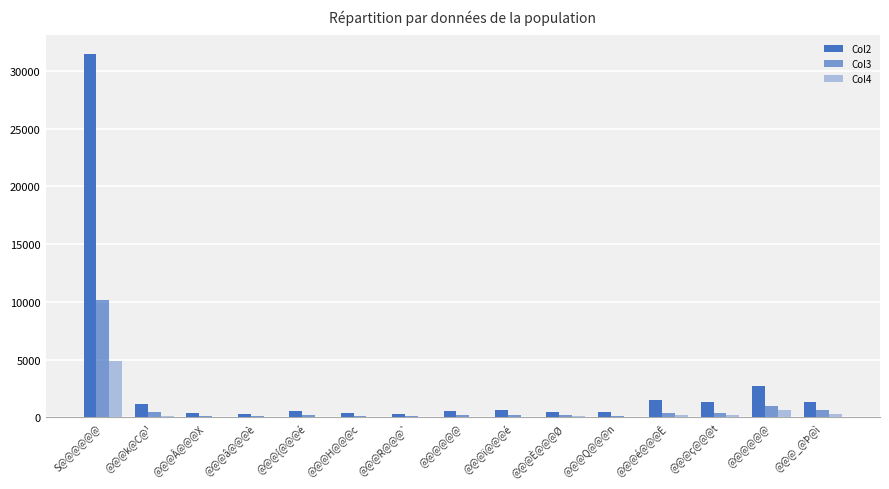

How many groups of bars are there?

15